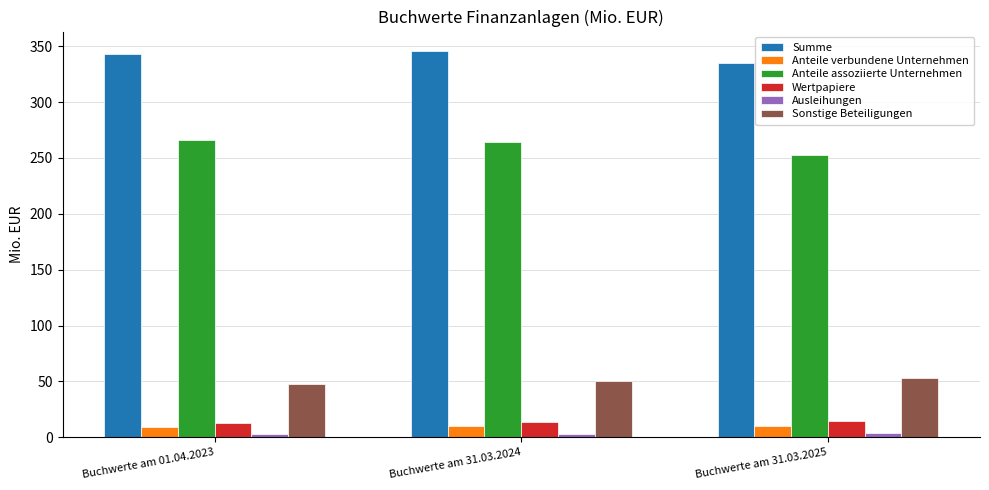

True or false: Wertpapiere has a value of 13.8 at Buchwerte am 31.03.2024.

True